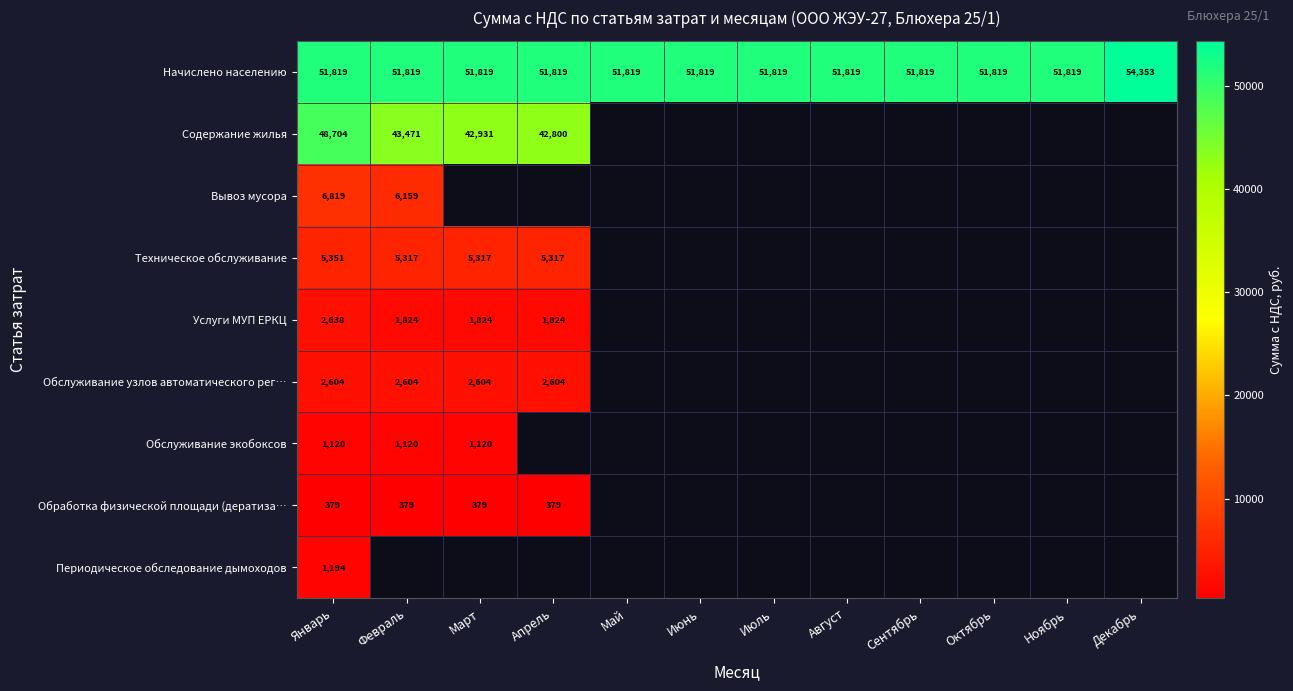

What is the sum of the Начислено населению values at Ноябрь and Сентябрь?

103638.0